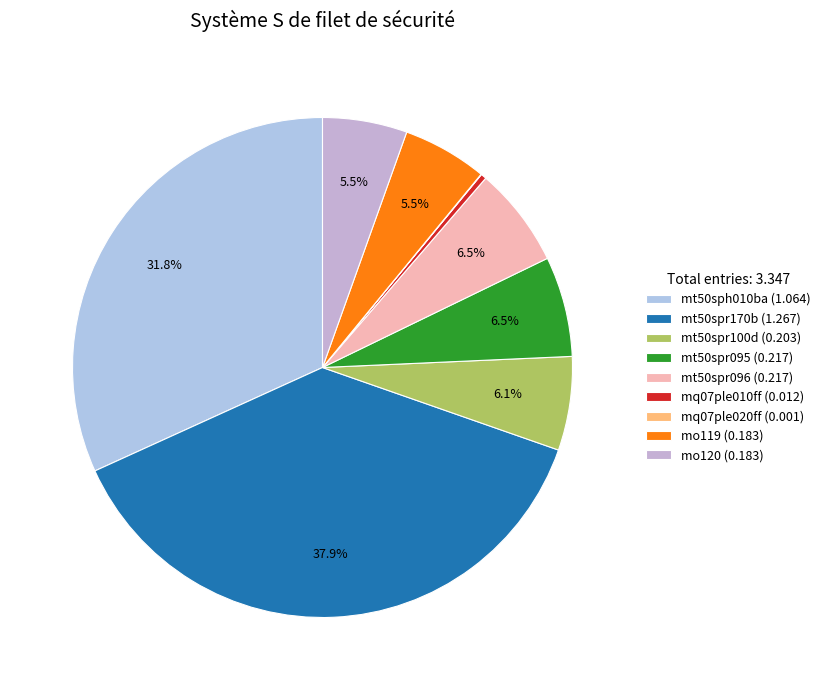

Which slice is the smallest?

mq07ple020ff